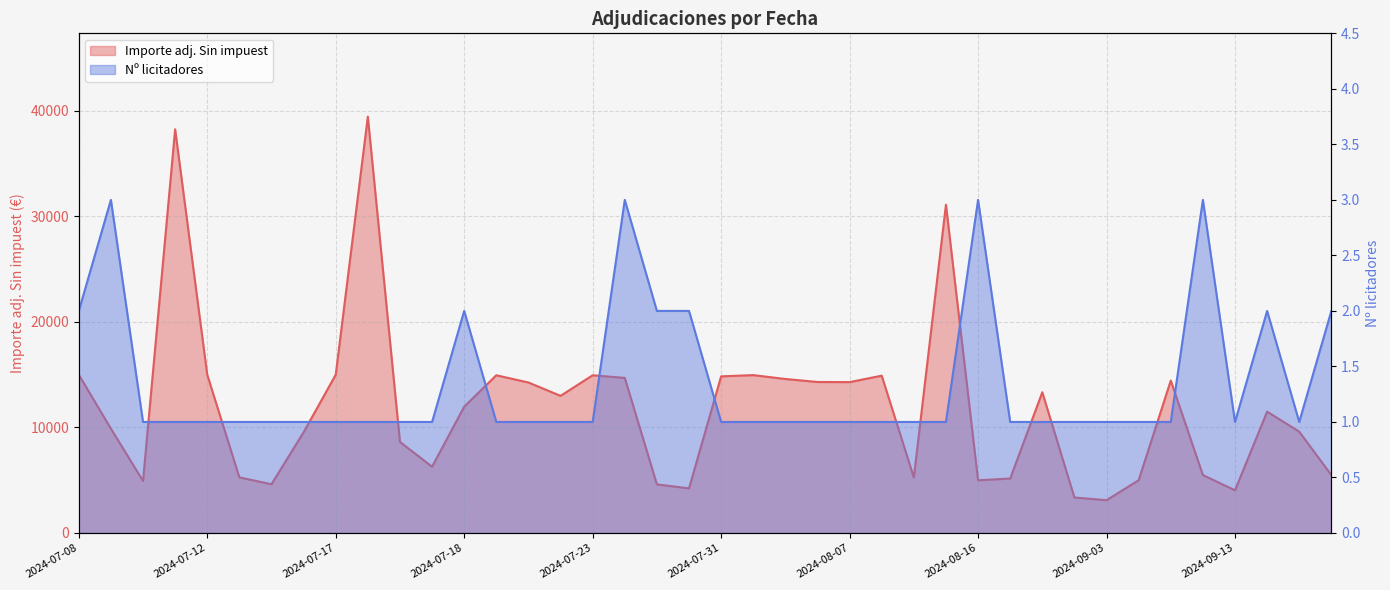

The value of Importe adj. Sin impuest at 2024-07-23 is 14700.0. True or false?

True